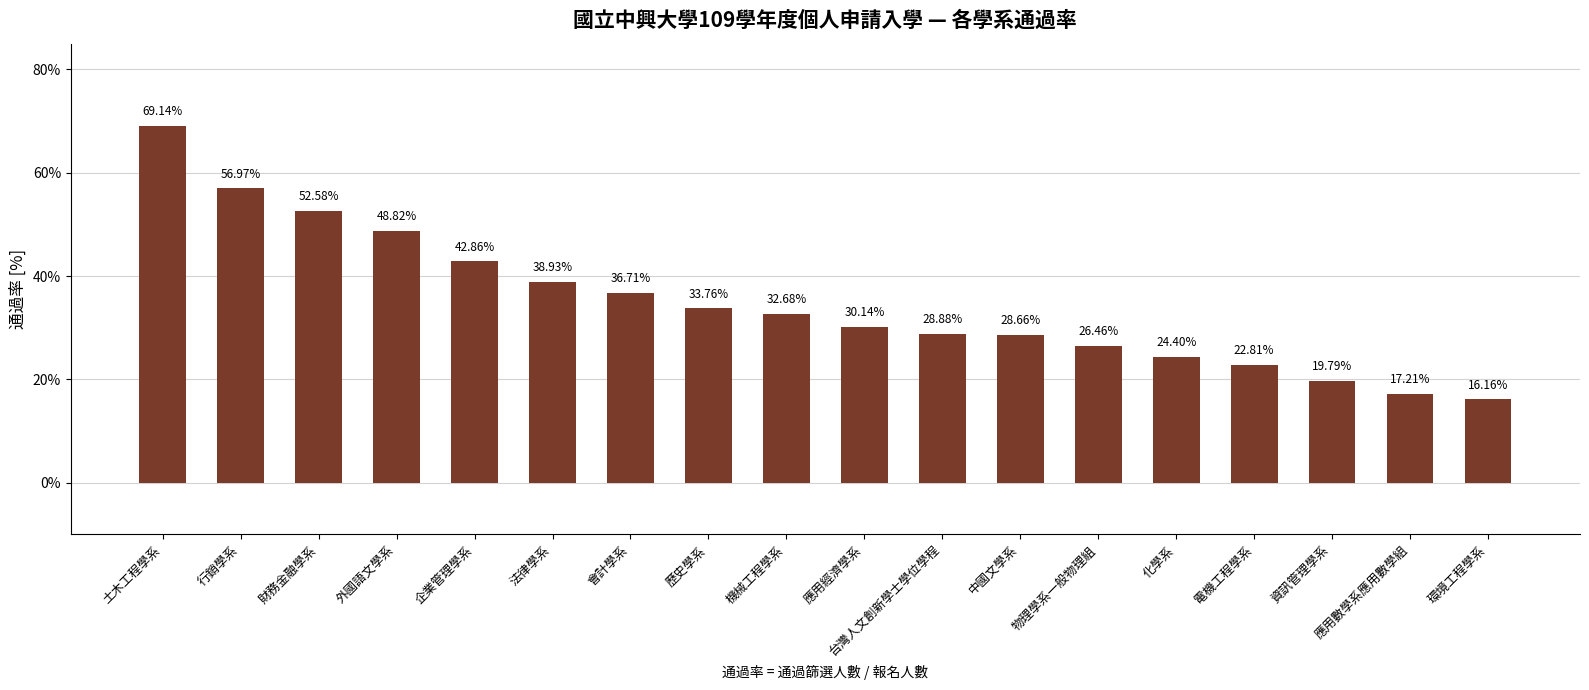

What is the smallest value displayed?

16.2